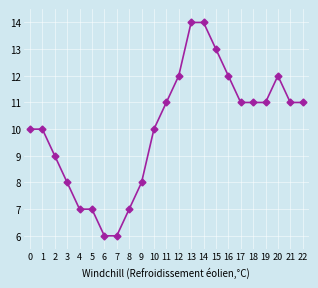

Is it true that the value at 10 is 10?

True